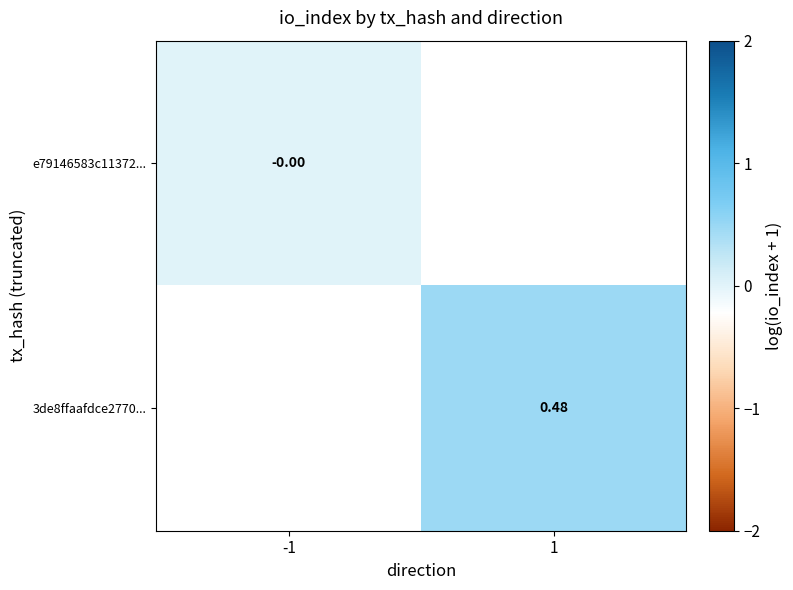

At how many categories does at least one series exceed 0?

1